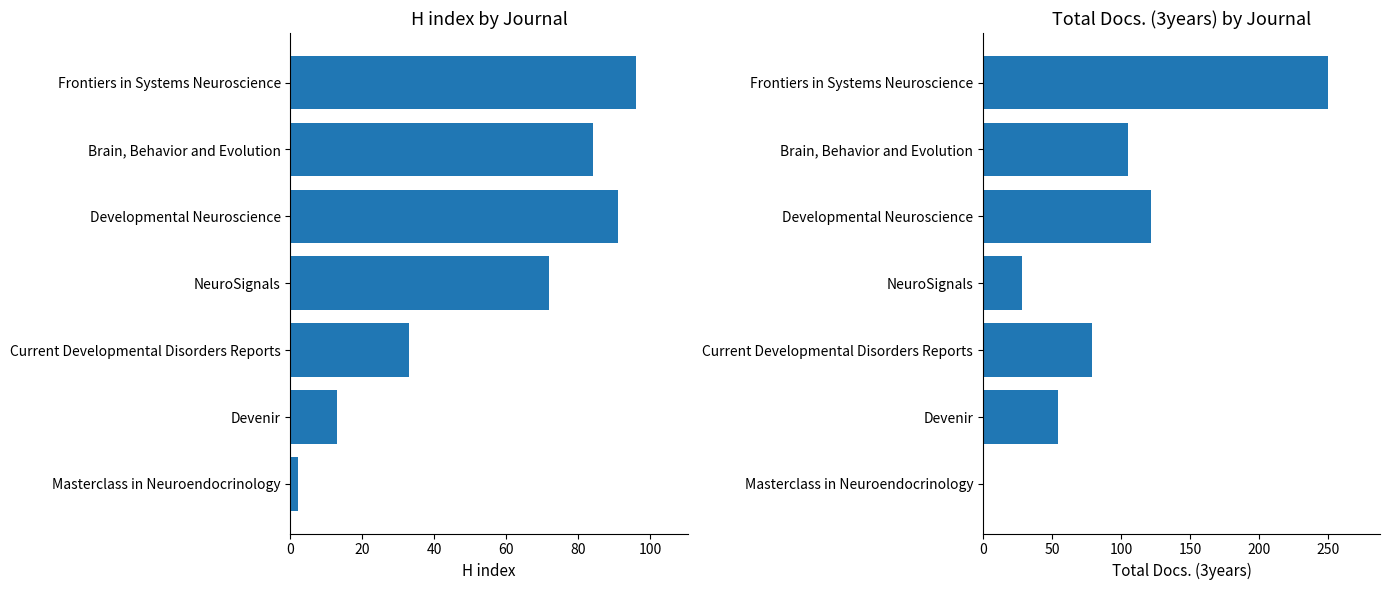

How many bars are there in each group?

2